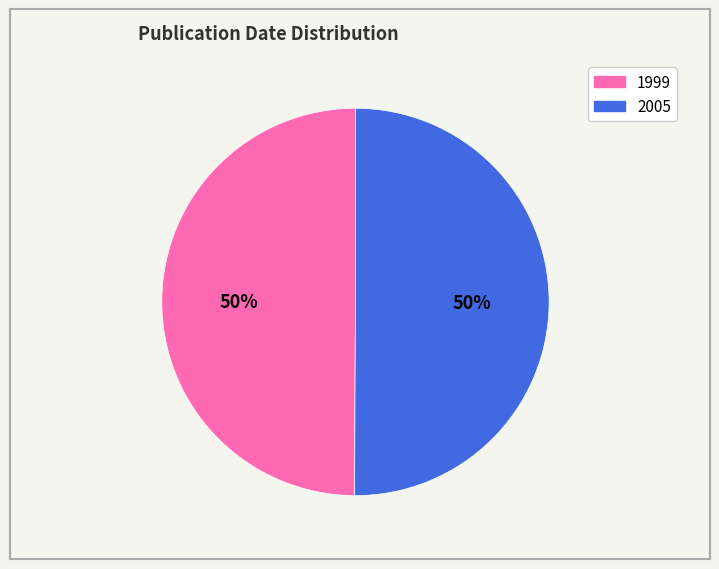

To the nearest percent, what is the average slice percentage?

50%